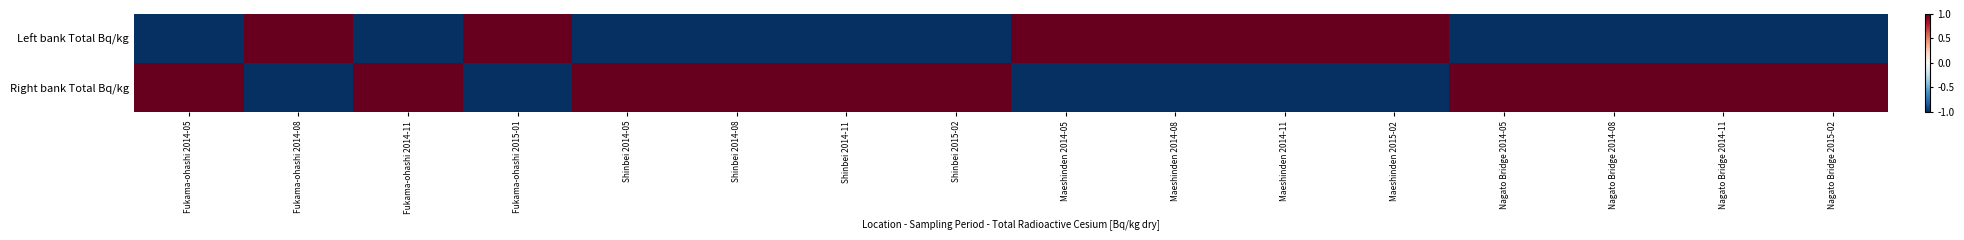

Between Shinbei 2014-11 and Maeshinden 2014-11, which series saw the biggest shift?

Left bank Total Bq/kg